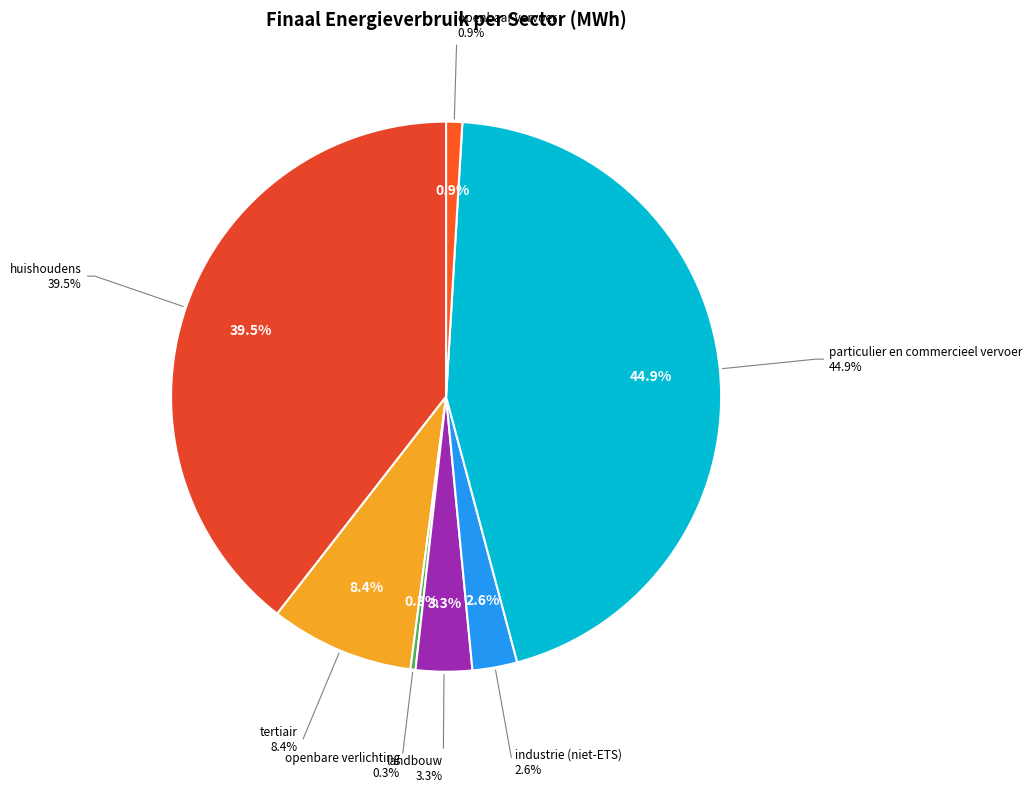

What is the change in value from tertiair to openbaar vervoer?

-15166.9